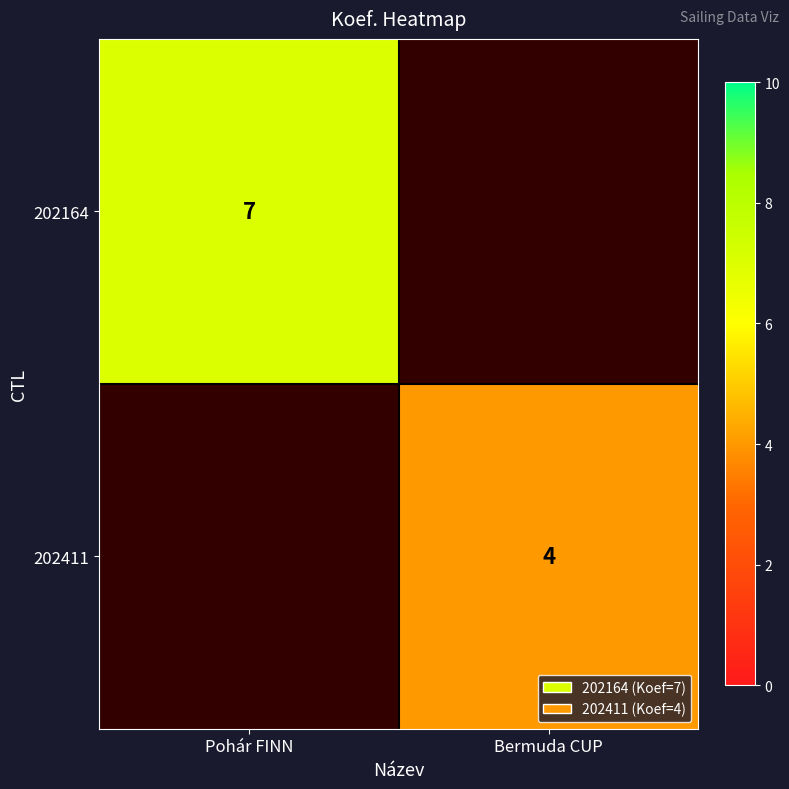

How many distinct data groups are displayed?

2